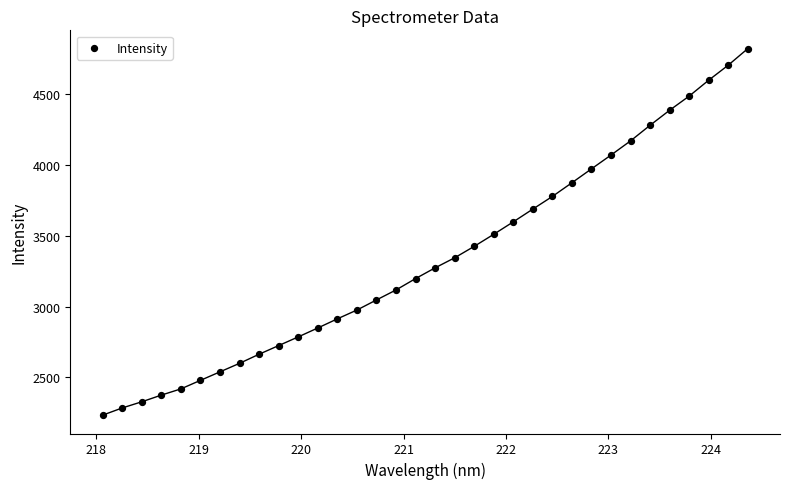

What is the range of Y values (max minus min)?

2590.7